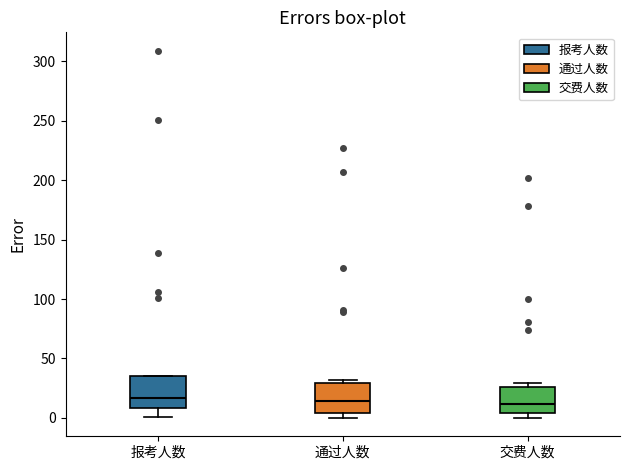

Reading left to right, read every box against the y-axis: the position of its median line, the range the box covers, and the ends of its whiskers. The values are not printed on the chart, so give them approximately, as read against the axis.

报考人数: median 15, box 10 to 35, whiskers 0 to 35
通过人数: median 15, box 5 to 30, whiskers 0 to 30 (just above the box's upper edge)
交费人数: median 10, box 5 to 25, whiskers 0 to 30